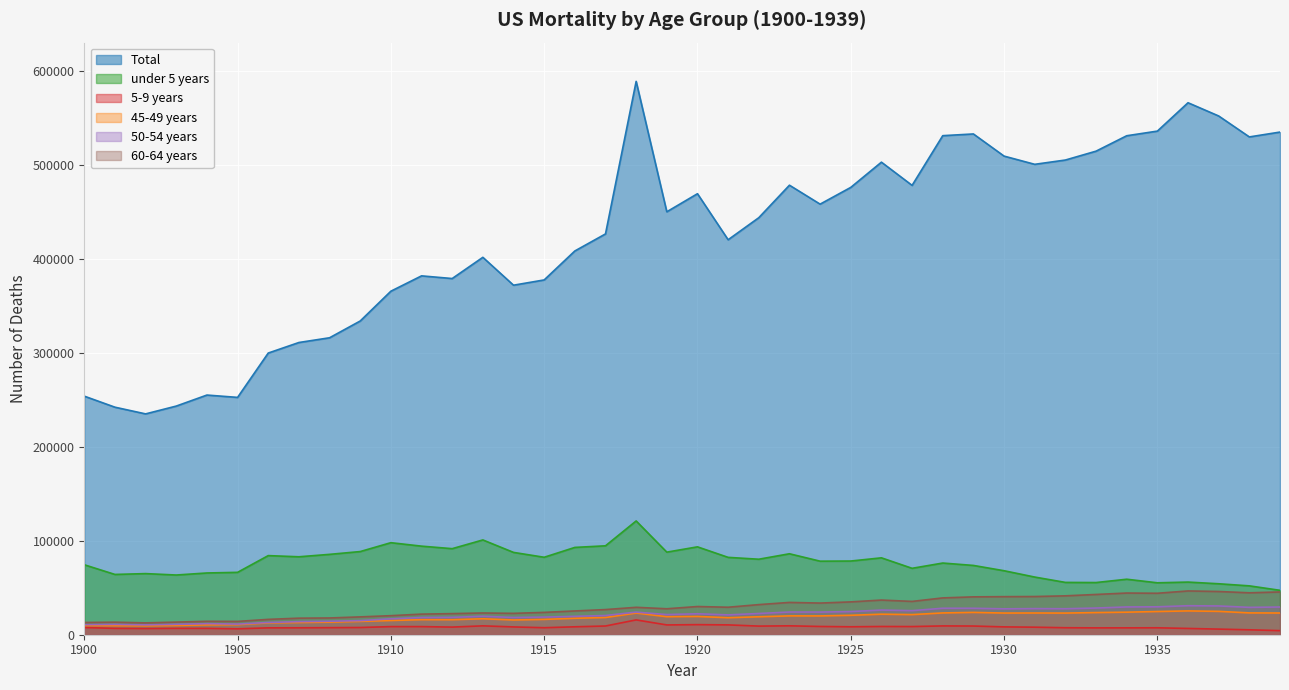

What is the sum of the 60-64 years values at 1905 and 1927?

49622